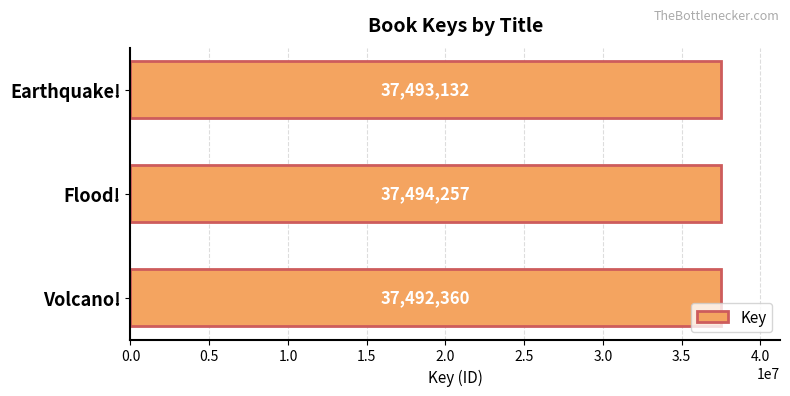

What is the ratio of the value at Flood! to the value at Volcano!?

1.0